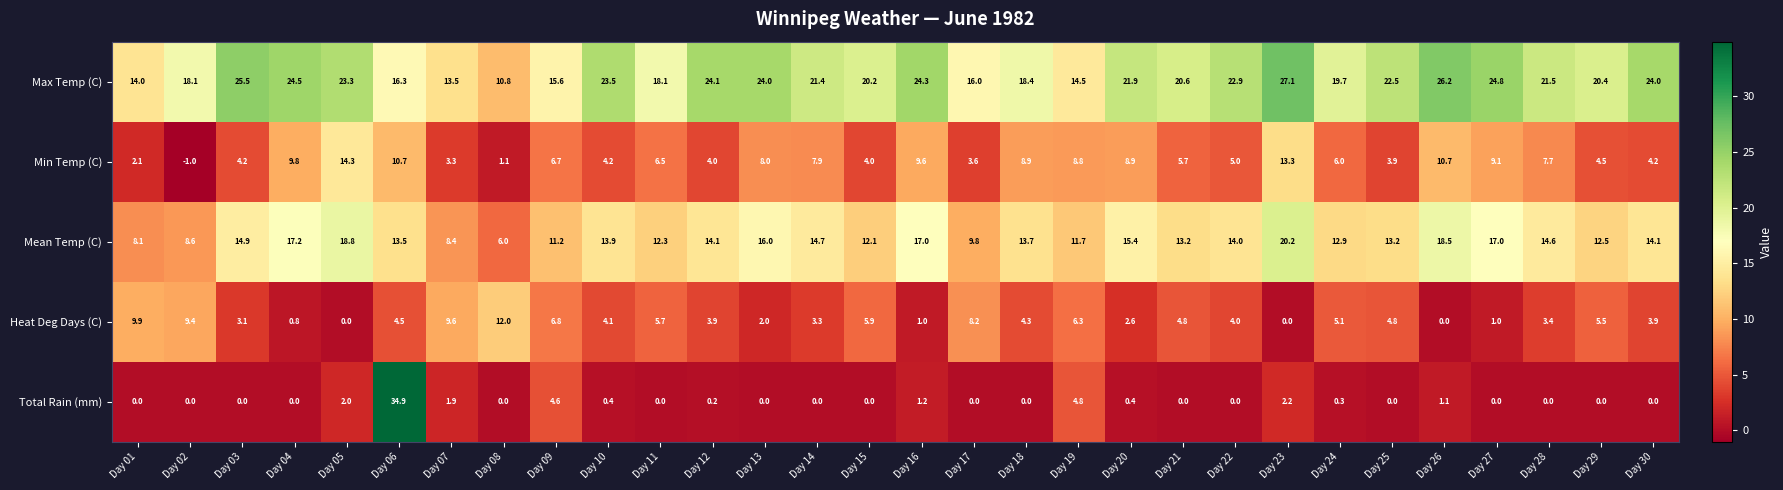

Which category has the lowest value across all series?

Day 02